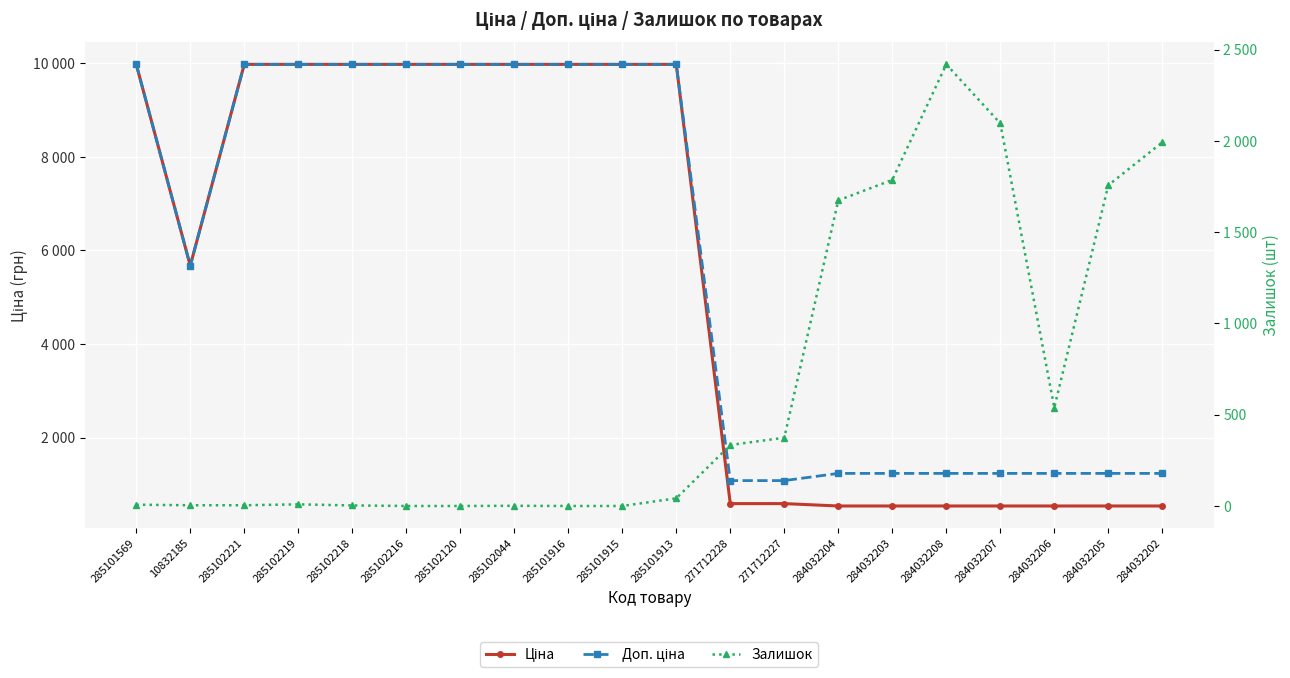

Which has a higher value, 285102218 or 285101913?

285102218